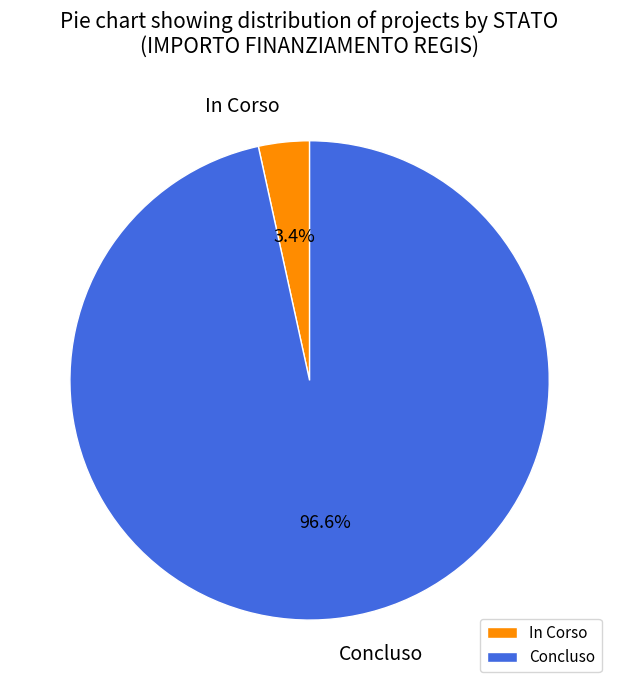

Is there a majority slice in this chart?

Yes